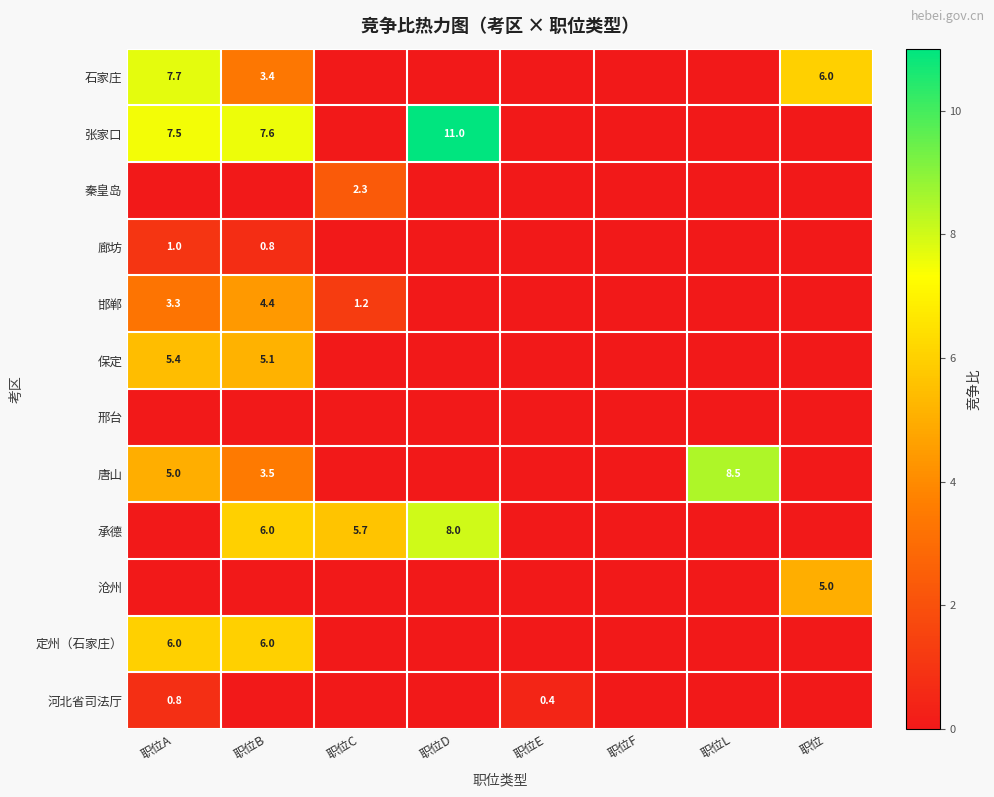

Is it true that 沧州 equals 7.2 at 职位?

False